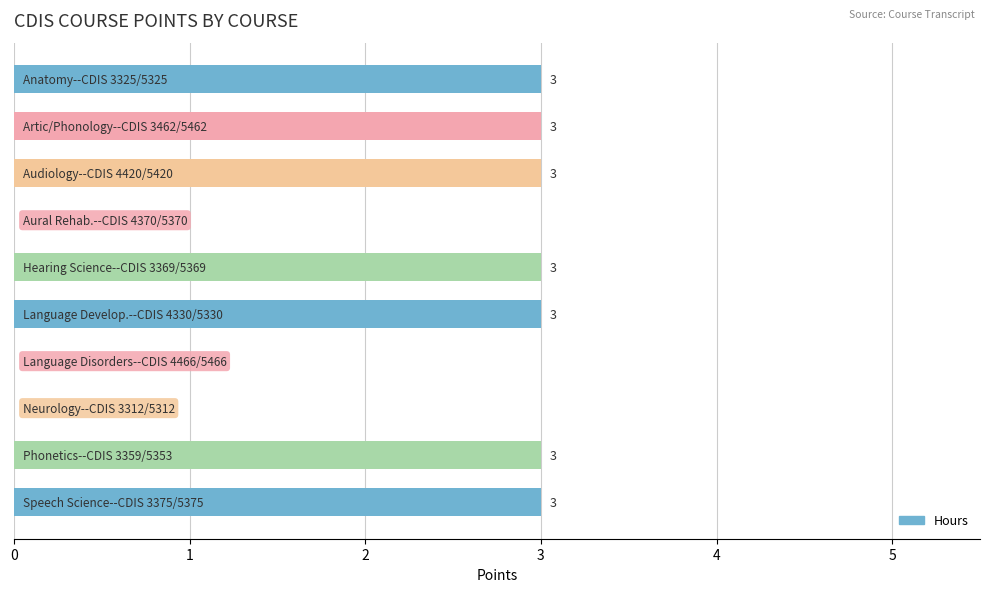

How many data points does each series have?

10